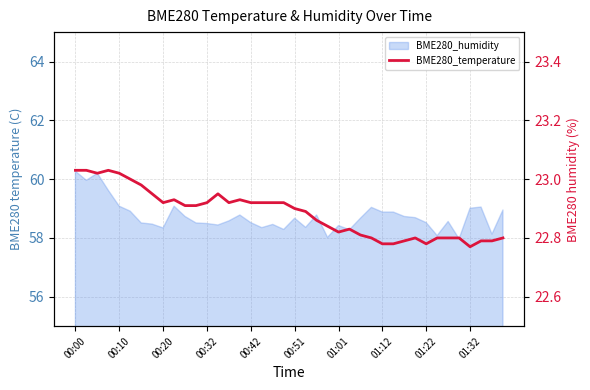

True or false: the data shows 22.9 at 15.

True